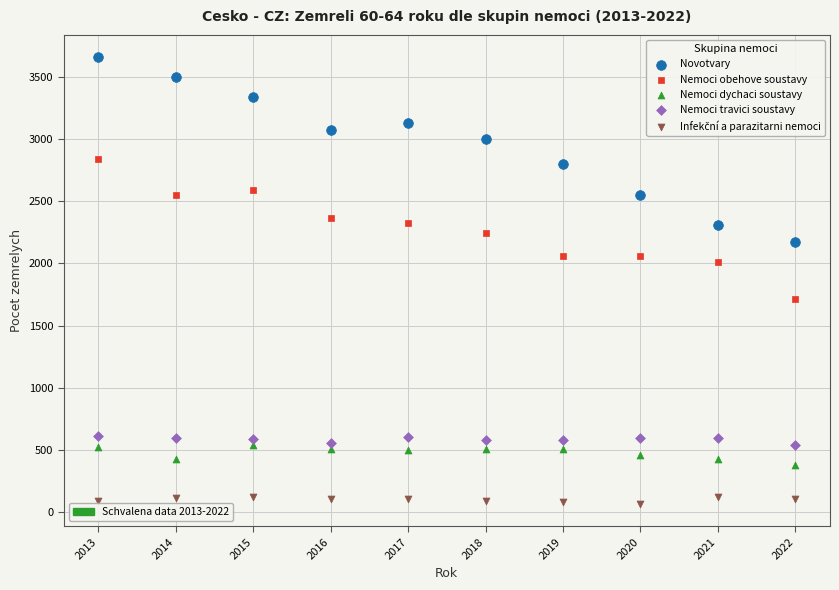

Across all data points, what is the range of X values (max minus min)?

9